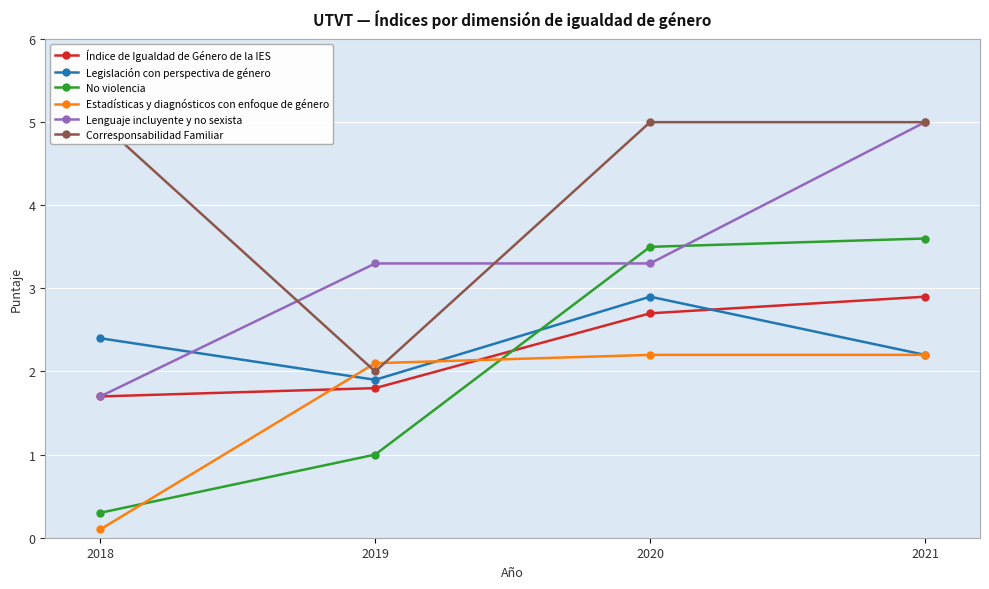

Rank the series at 2020 from highest to lowest value.

Corresponsabilidad Familiar, No violencia, Lenguaje incluyente y no sexista, Legislación con perspectiva de género, Índice de Igualdad de Género de la IES, Estadísticas y diagnósticos con enfoque de género